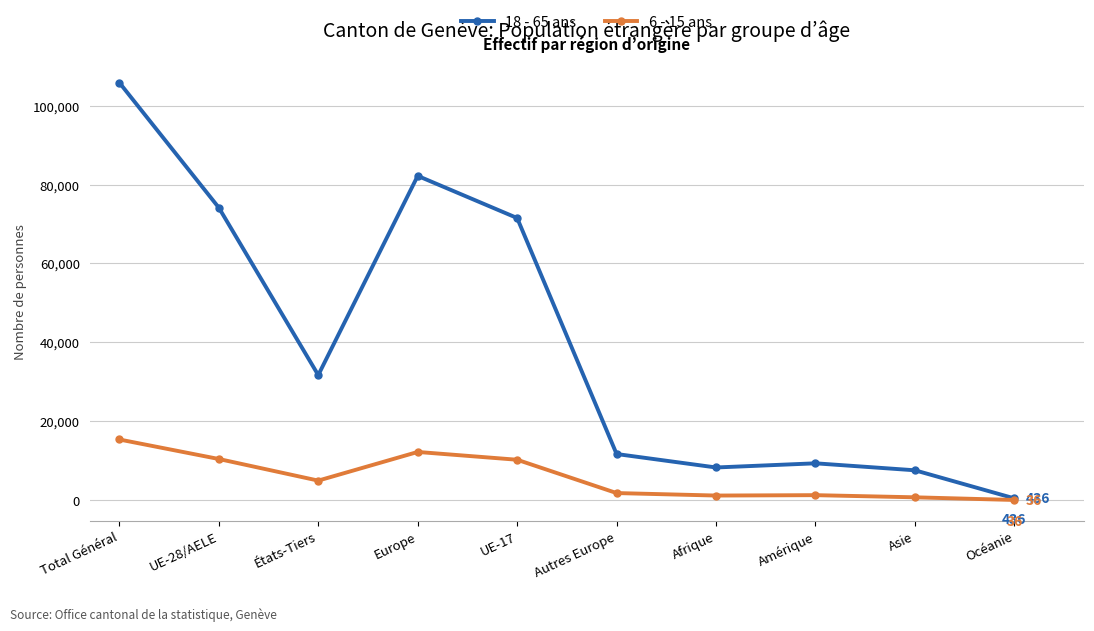

Rank the series by their maximum value, from highest to lowest.

18 - 65 ans, 6 - 15 ans